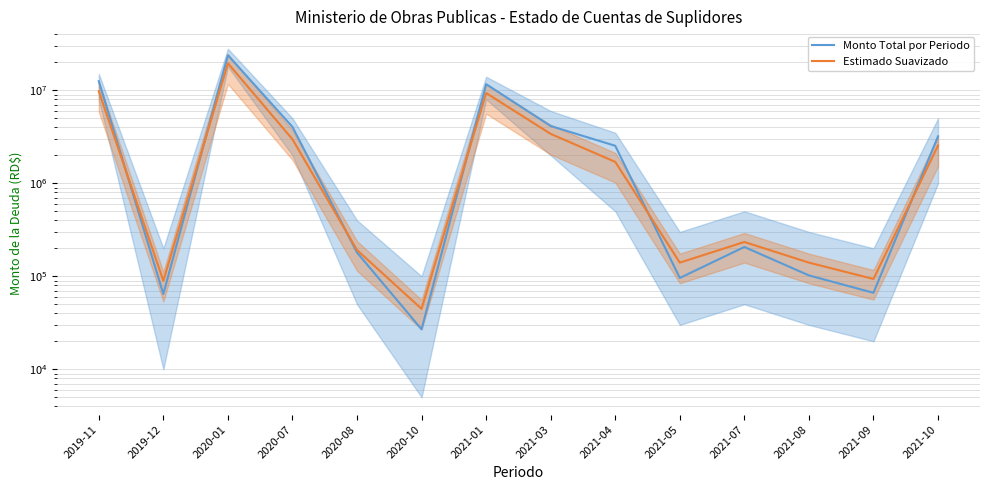

How many lines are shown in the chart?

2